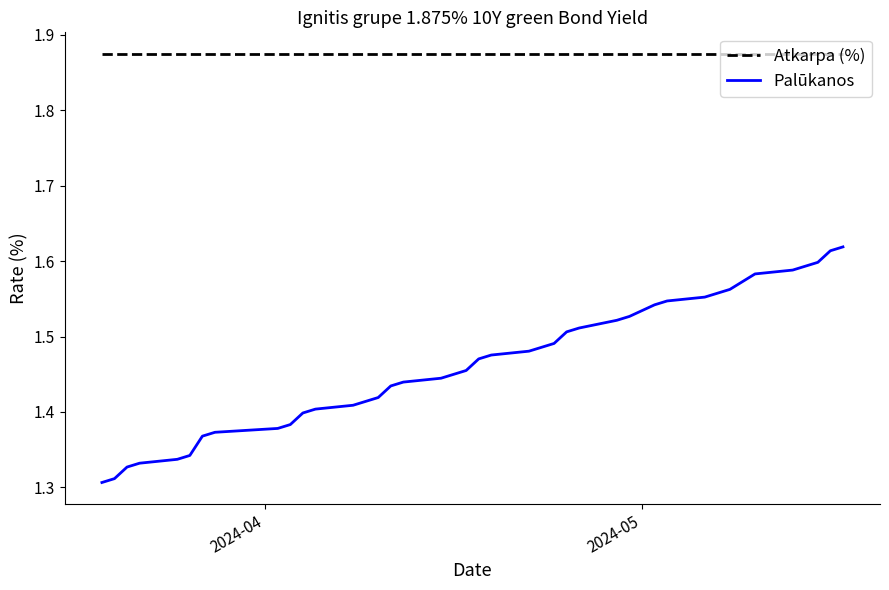

List the series in order of their peak value, highest first.

Atkarpa (%), Palūkanos